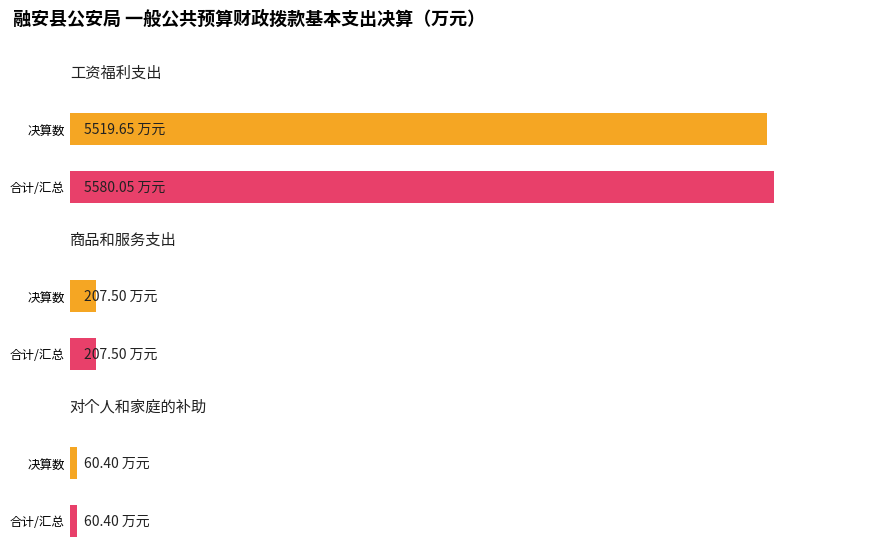

At which label is the value closest to 2759?

商品和服务支出